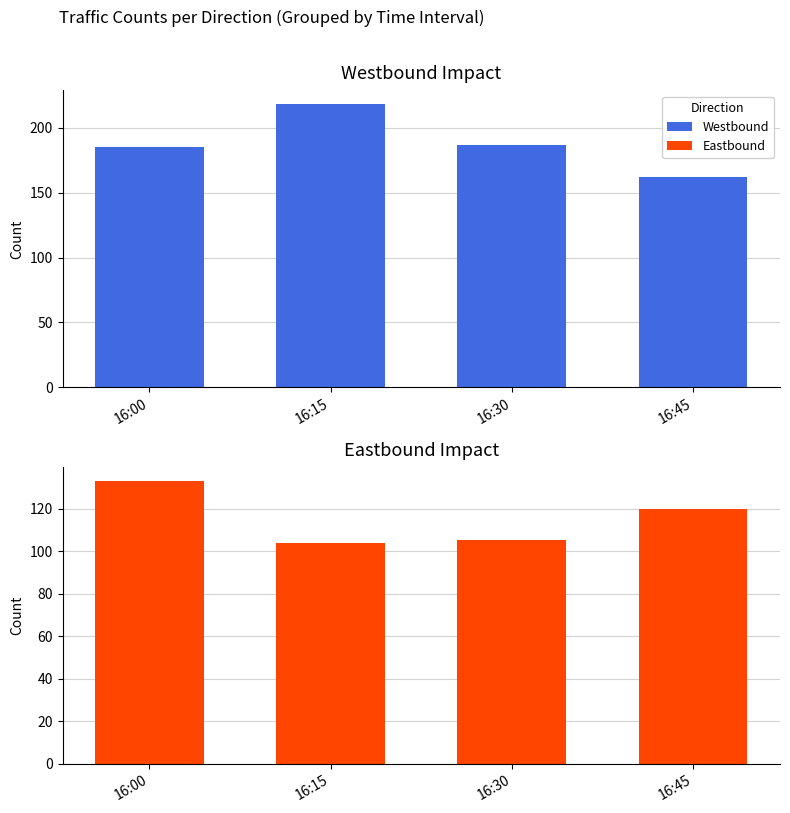

How many categories are shown in the chart?

4